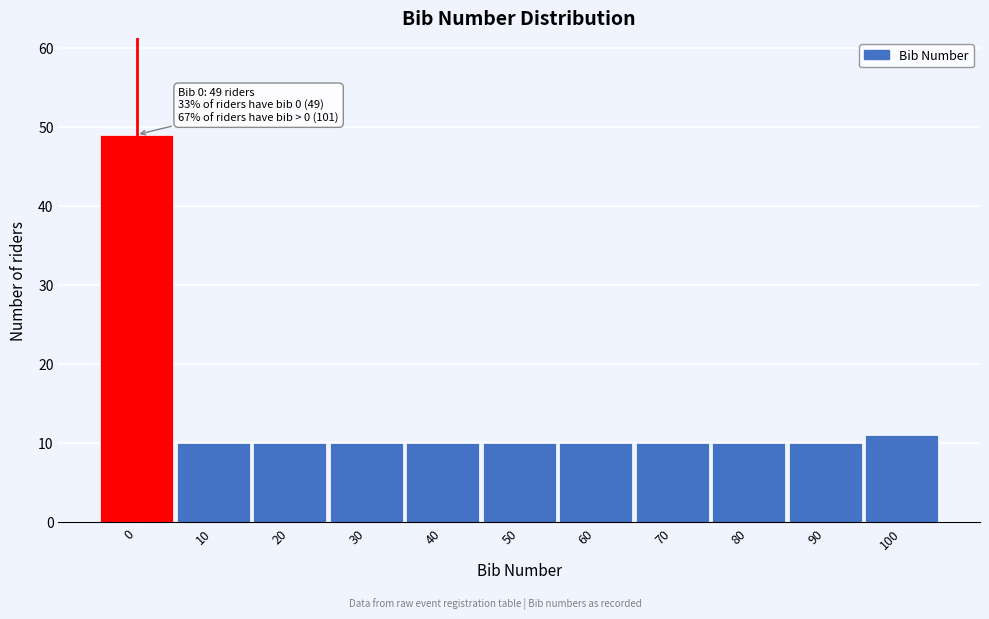

Reading left to right, list all the values displayed in this chart.

49	10	10	10	10	10	10	10	10	10	11